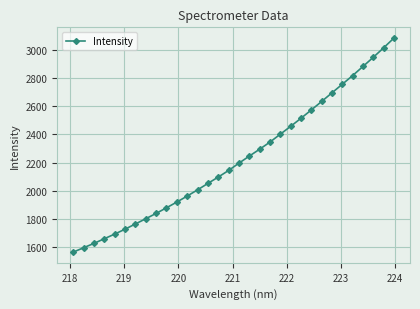

What is the value of the 15th point from the left?

2096.8